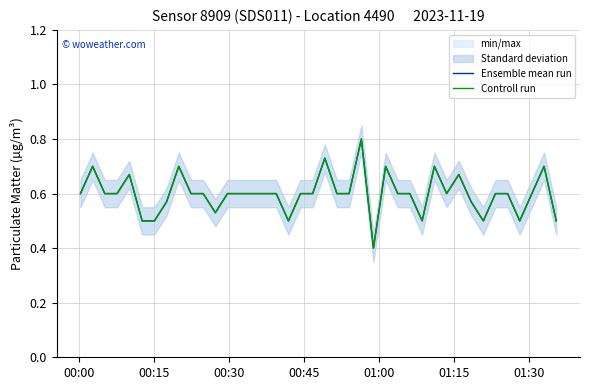

Reading left to right, list all the values displayed in this chart.

Ensemble mean run: 0.6	0.7	0.6	0.6	0.7	0.5	0.5	0.6	0.7	0.6	0.6	0.5	0.6	0.6	0.6	0.6	0.6	0.5	0.6	0.6	0.7	0.6	0.6	0.8	0.4	0.7	0.6	0.6	0.5	0.7	0.6	0.7	0.6	0.5	0.6	0.6	0.5	0.6	0.7	0.5
Controll run: 0.6	0.7	0.6	0.6	0.7	0.5	0.5	0.6	0.7	0.6	0.6	0.5	0.6	0.6	0.6	0.6	0.6	0.5	0.6	0.6	0.7	0.6	0.6	0.8	0.4	0.7	0.6	0.6	0.5	0.7	0.6	0.7	0.6	0.5	0.6	0.6	0.5	0.6	0.7	0.5